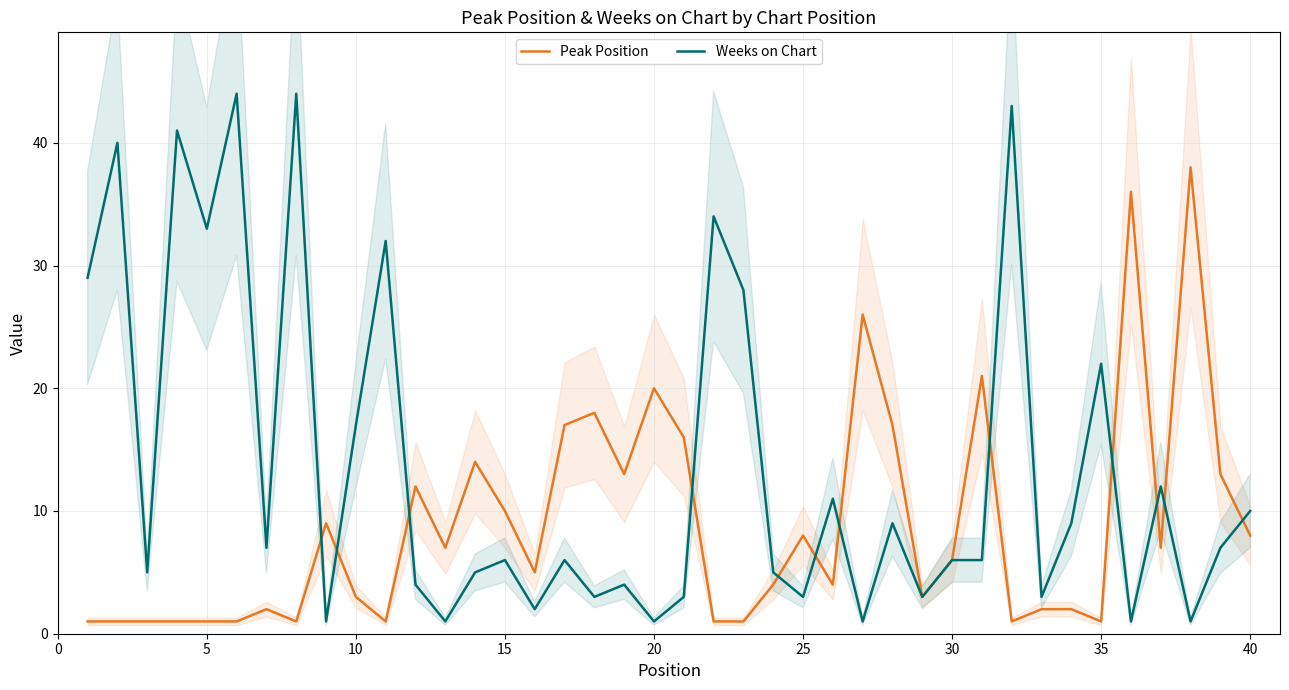

What is the sum of all Peak Position values?

353